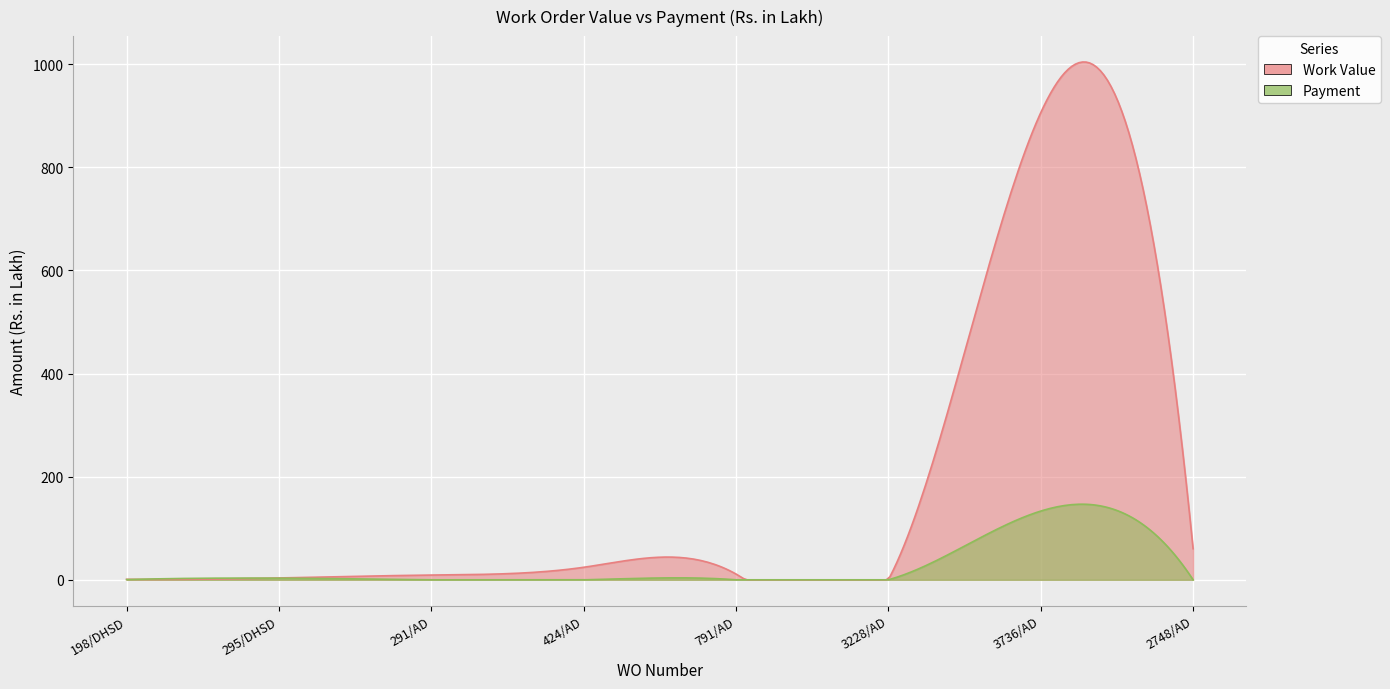

True or false: Work Value and Payment intersect in this chart.

False